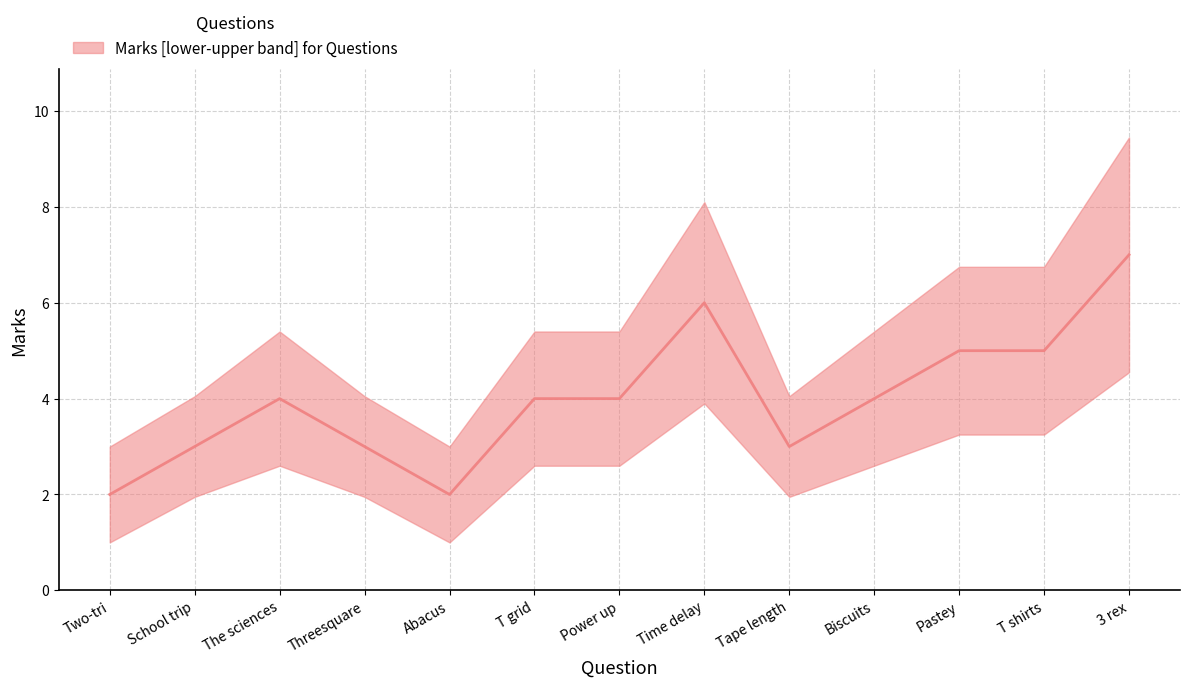

Is it true that the value at Abacus is 1?

False